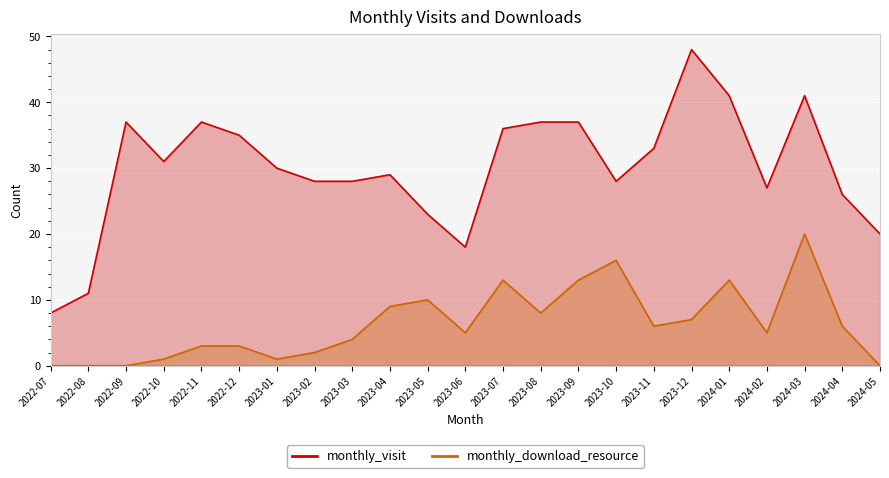

The monthly_visit series shows 3 at 2022-07. True or false?

False